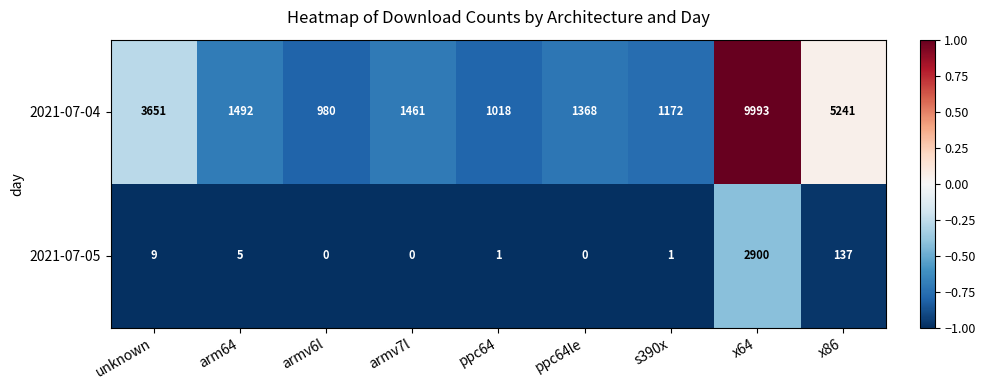

Where does the 2021-07-05 series first go above 1?

unknown